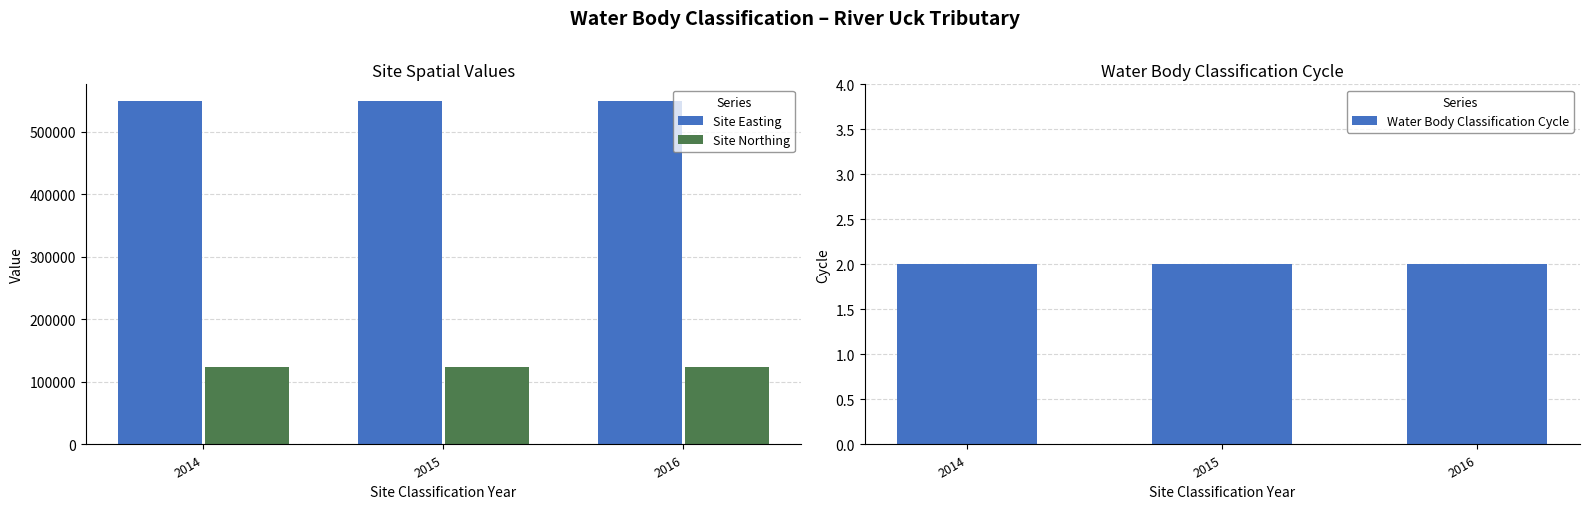

What is the highest value of the Site Northing series?

123593